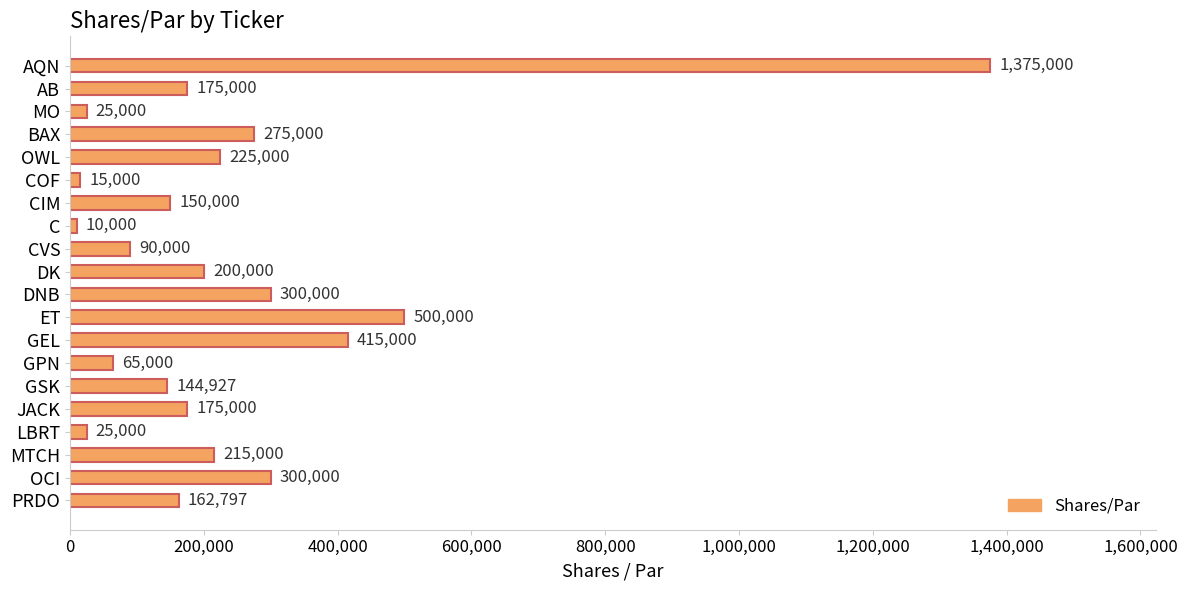

What is the approximate value at CIM?

150000